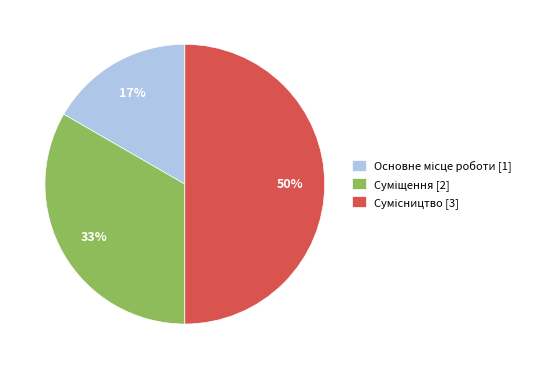

What is the ratio of the value at Сумісництво to the value at Основне місце роботи?

3.0